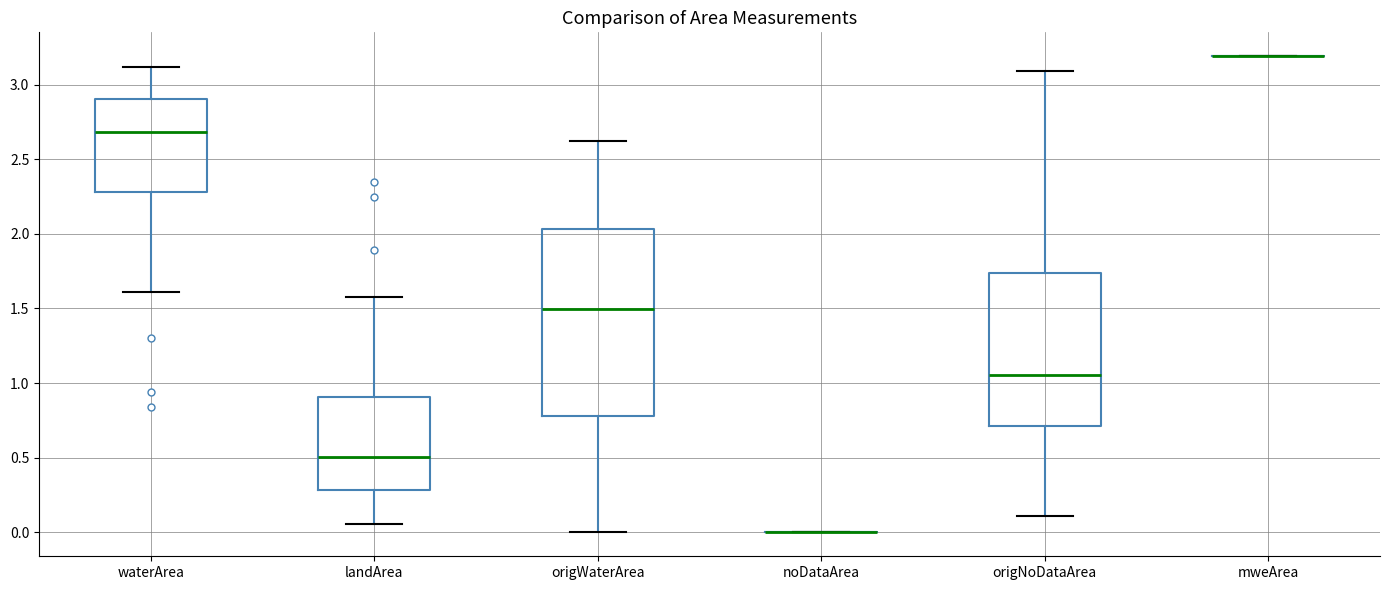

Reading left to right, transcribe this box plot: for each box, give where its median line is, the range the box spans, and where its two whiskers end, as read against the y-axis. The values are not printed on the chart, so give them approximately, as read against the axis.

waterArea: median 2.70, box 2.30 to 2.90, whiskers 1.60 to 3.10
landArea: median 0.50, box 0.30 to 0.90, whiskers 0.05 to 1.60
origWaterArea: median 1.50, box 0.80 to 2.05, whiskers 0.00 to 2.60
noDataArea: box collapsed to a line at 0.00, whiskers 0.00 to 0.00
origNoDataArea: median 1.05, box 0.70 to 1.75, whiskers 0.10 to 3.10
mweArea: box collapsed to a line at 3.20, whiskers 3.20 to 3.20